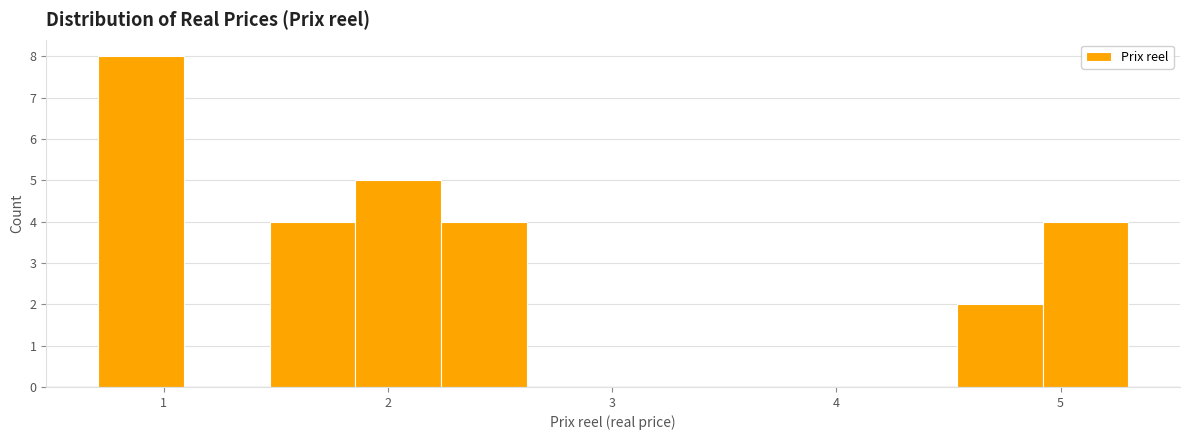

Read against the x-axis, roughly where is the centre of the tallest bar?

0.9